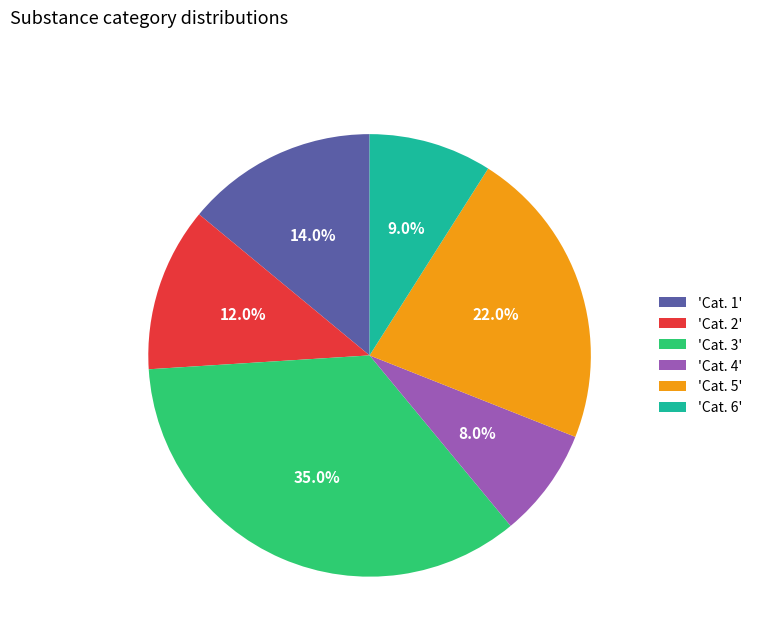

Rank the categories by value from lowest to highest.

'Cat. 4', 'Cat. 6', 'Cat. 2', 'Cat. 1', 'Cat. 5', 'Cat. 3'